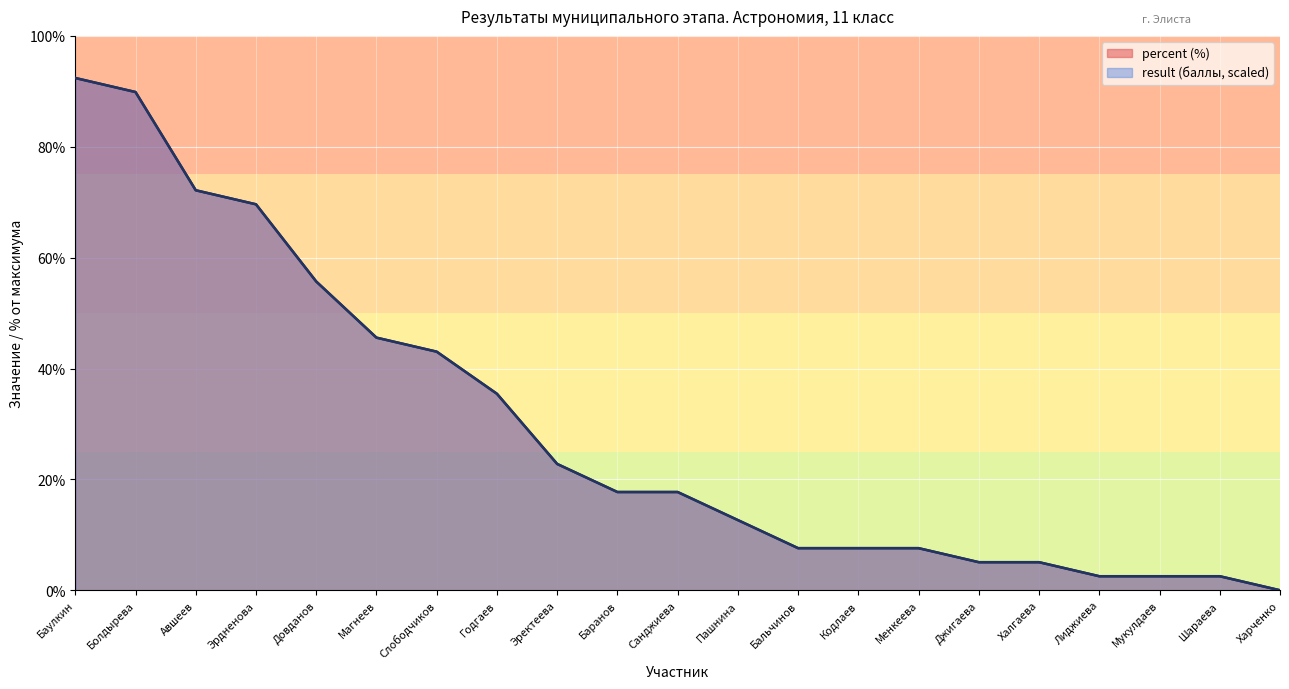

True or false: result (баллы) has more than 0 points higher than both neighbors.

False